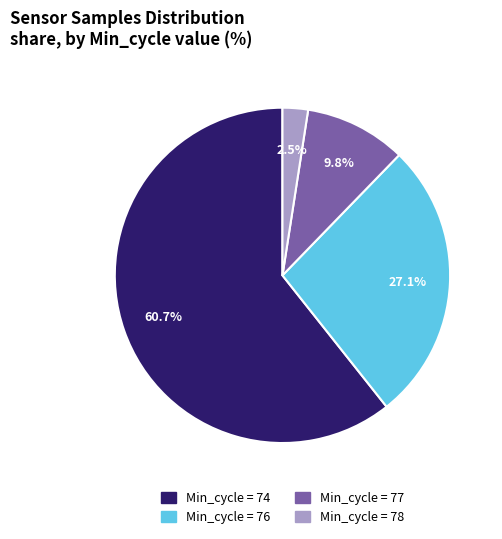

Does any single category account for the majority?

Yes